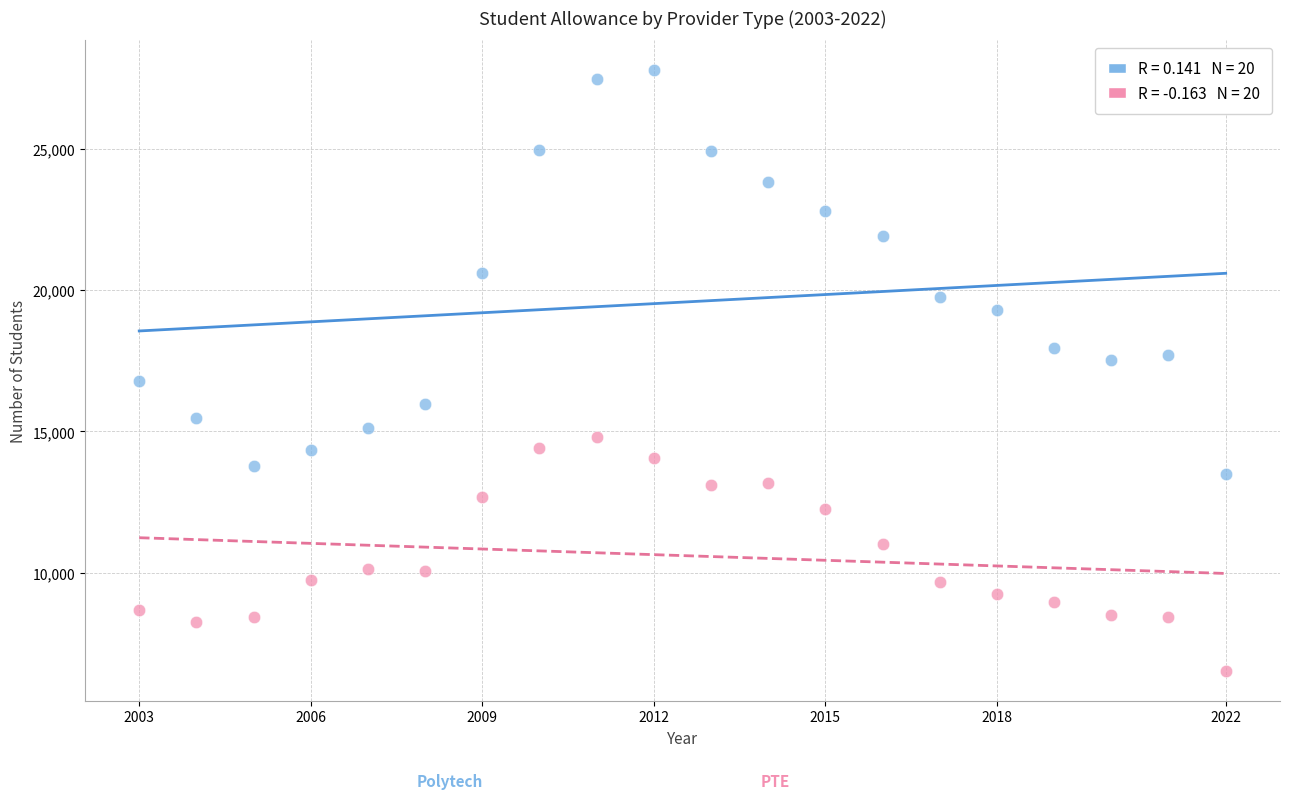

Across all data points, what is the range of X values (max minus min)?

19